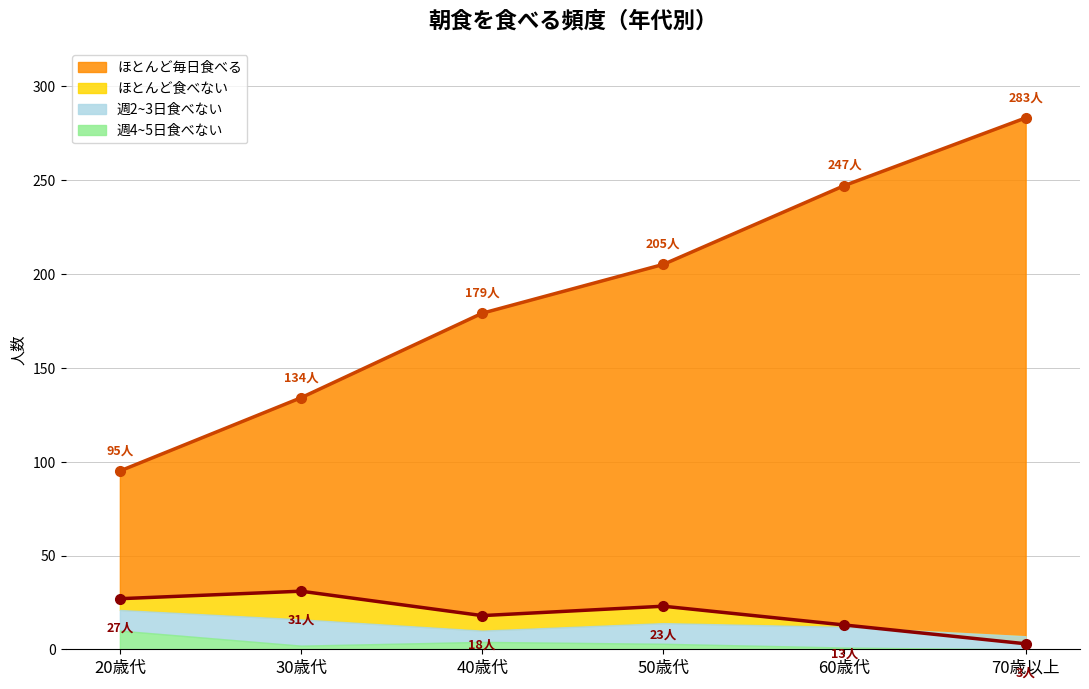

How many values in the ほとんど食べない_line series exceed 23?

2